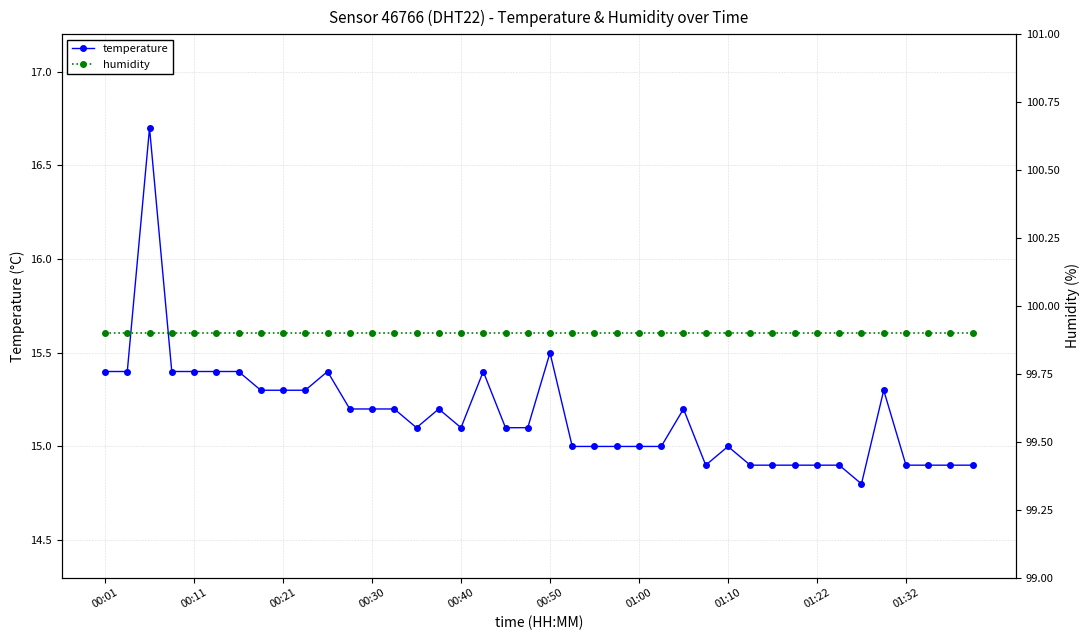

At how many categories does at least one series exceed 61?

40